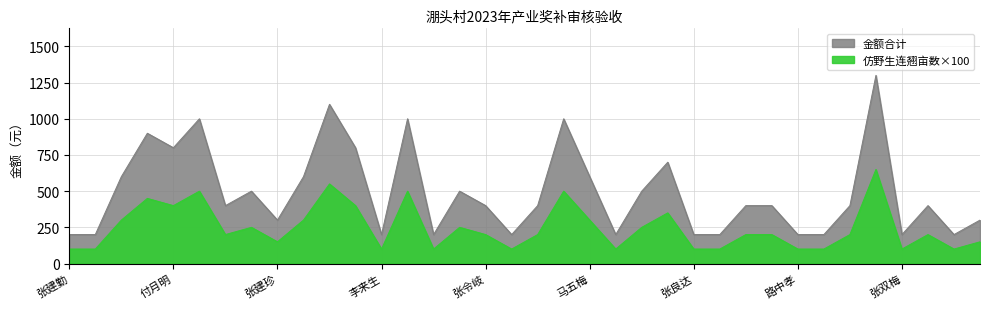

List the series in order of their peak value, highest first.

仿野生连翘亩数, 仿野生连翘金额